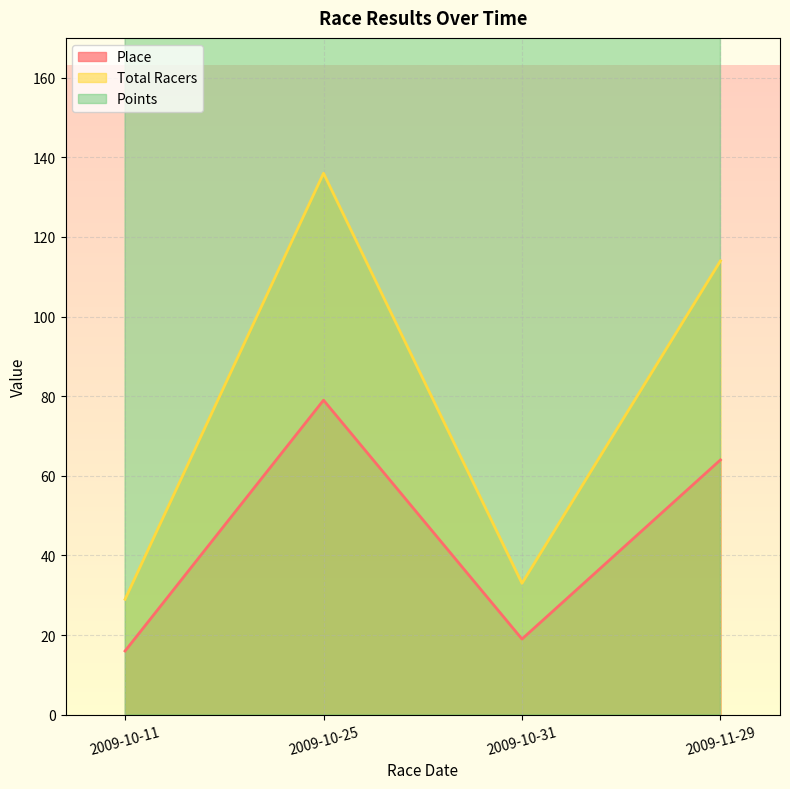

What is the difference between the Points values at 2009-10-11 and 2009-11-29?

11.1